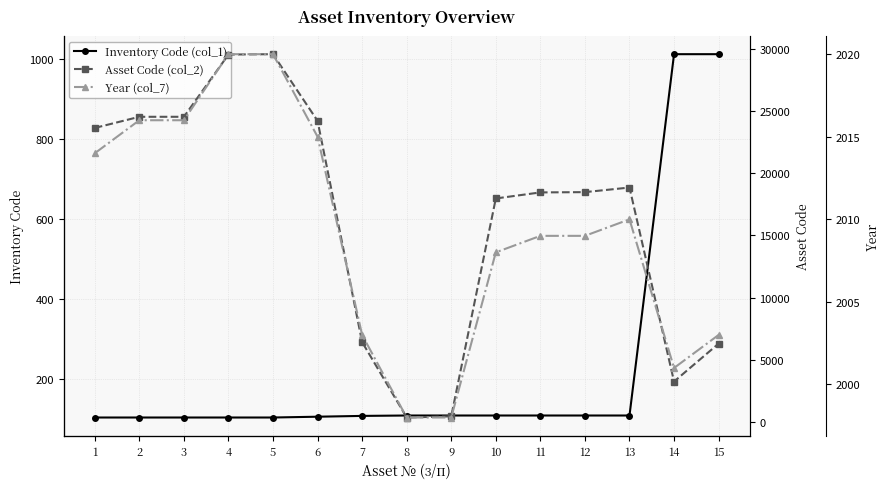

How many series are shown in this chart?

3